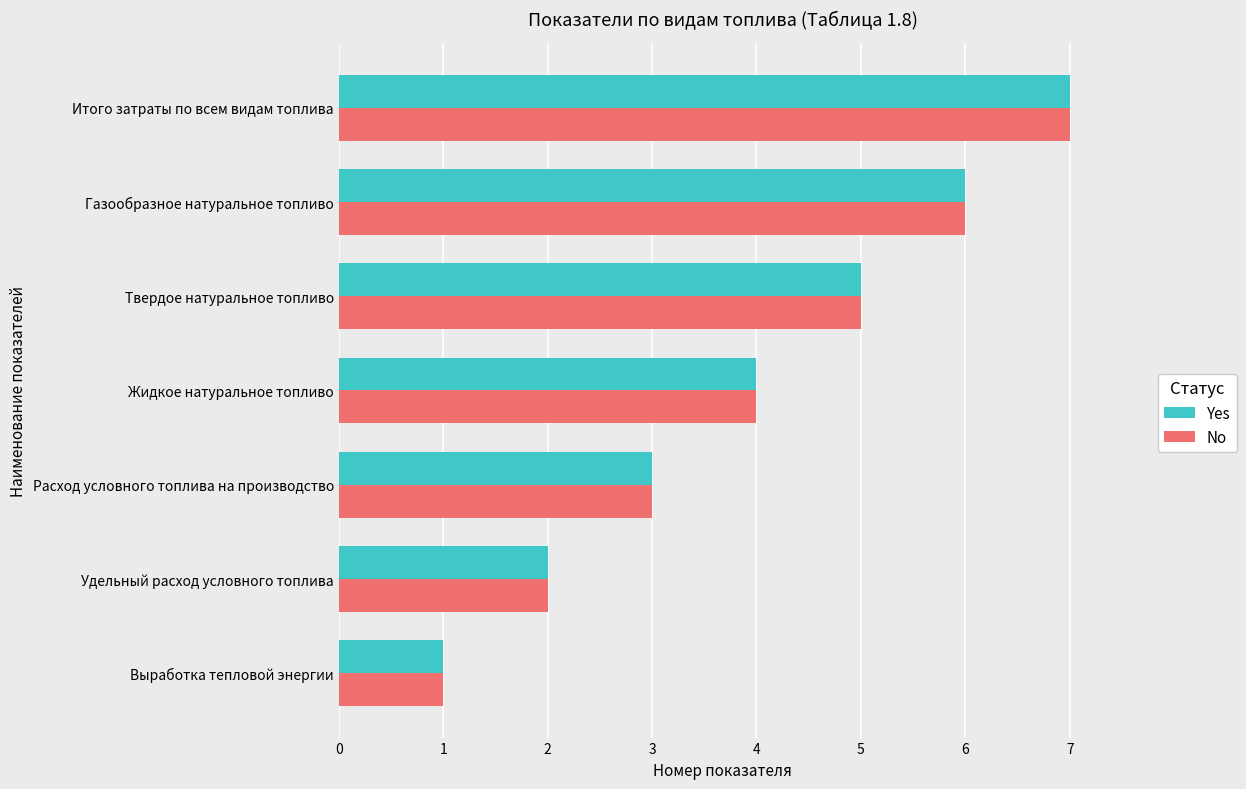

What is the approximate value of No at Твердое натуральное топливо?

5